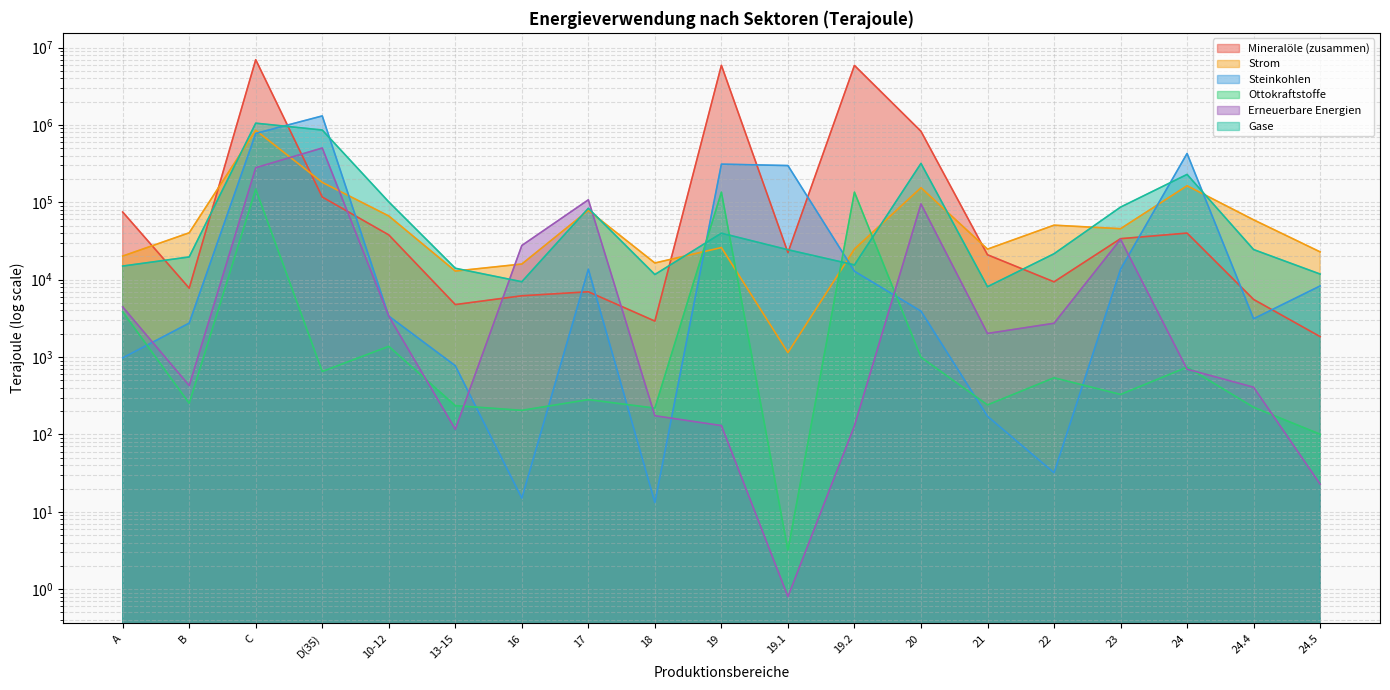

True or false: Strom has a value of 24817.1 at 21.

True